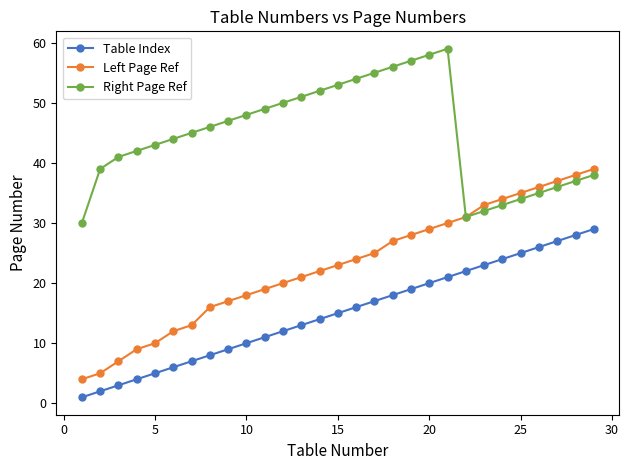

True or false: Table Index and Right Page Ref cross at least once.

False